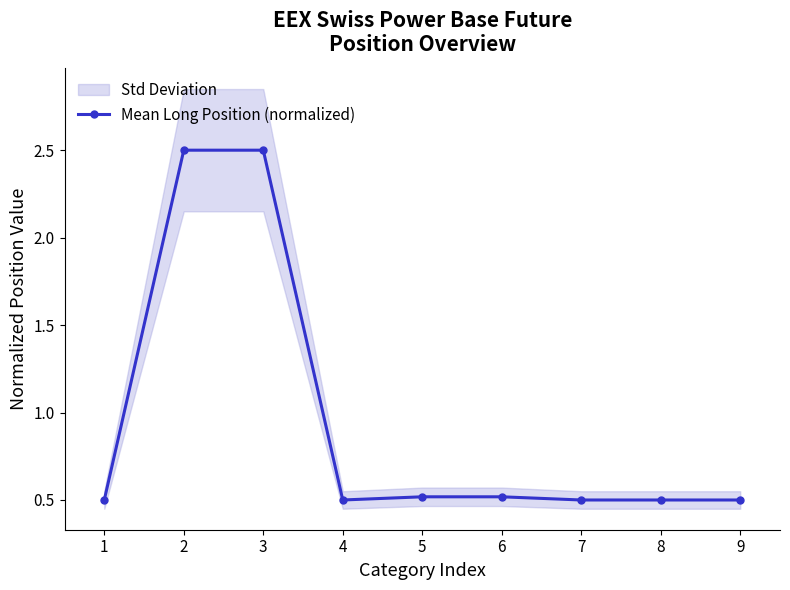

Between 3 and 0, which is larger?

3